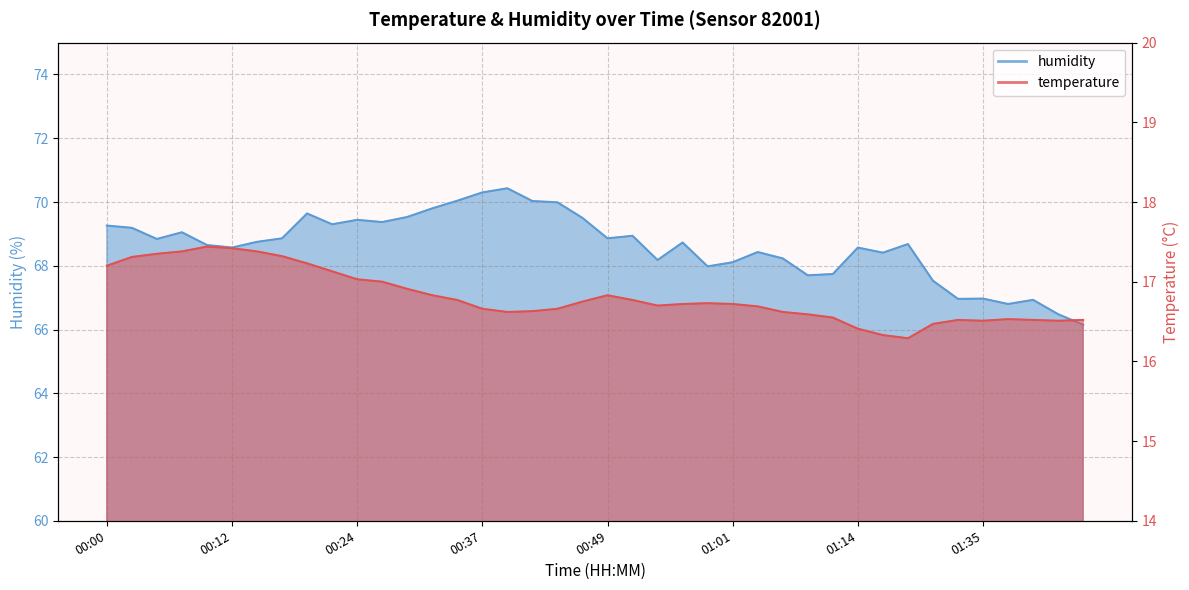

What is the label of the 30th point from the left?

01:12